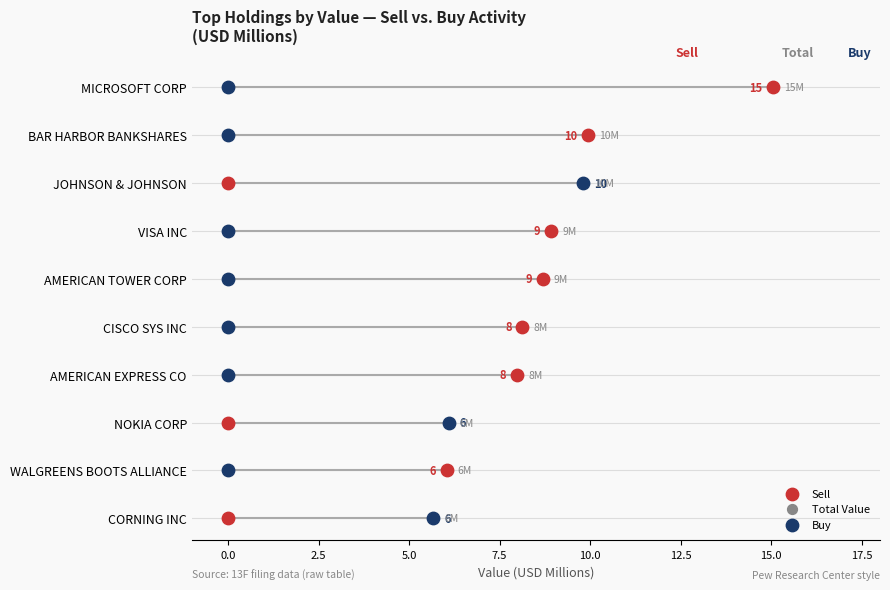

Which series contains the highest Y value?

Sell